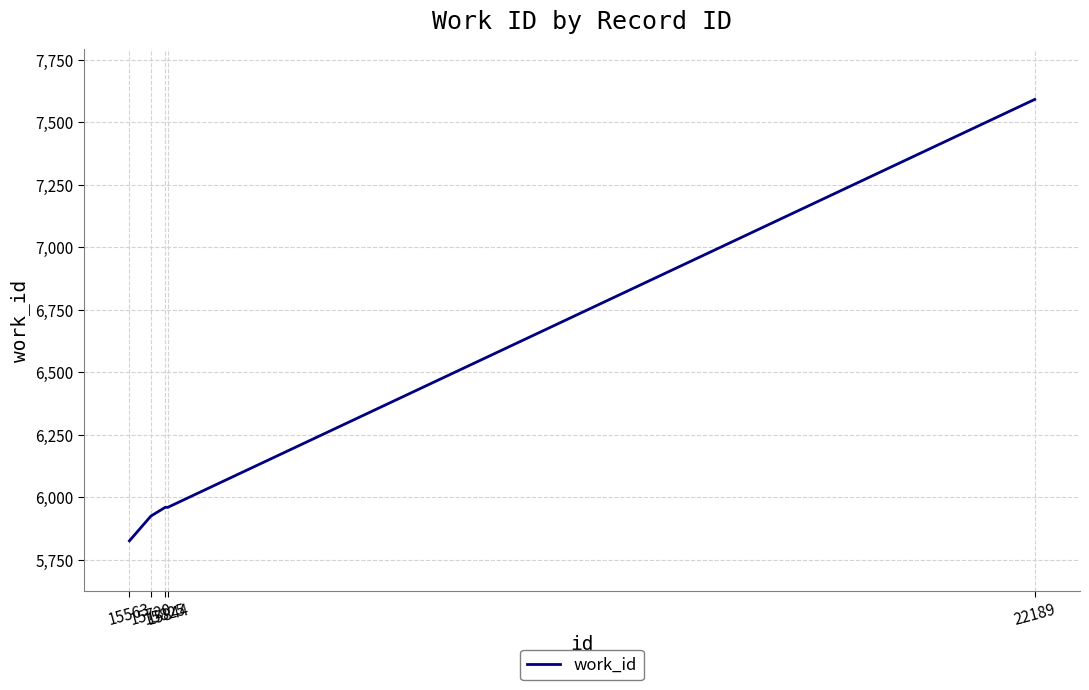

What is the sum of the values at 15720 and 15563?

11751